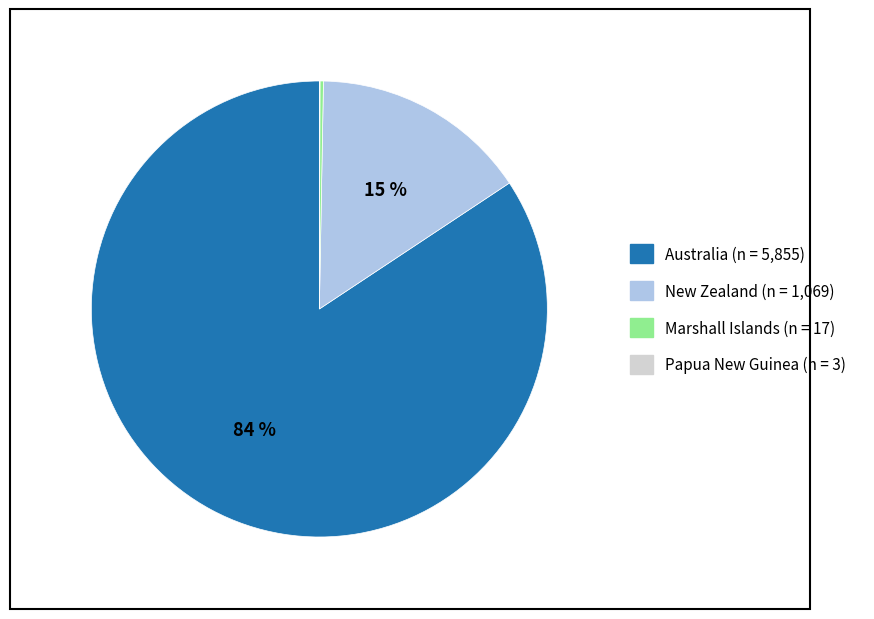

What percentage is the New Zealand slice, to the nearest percent?

15%